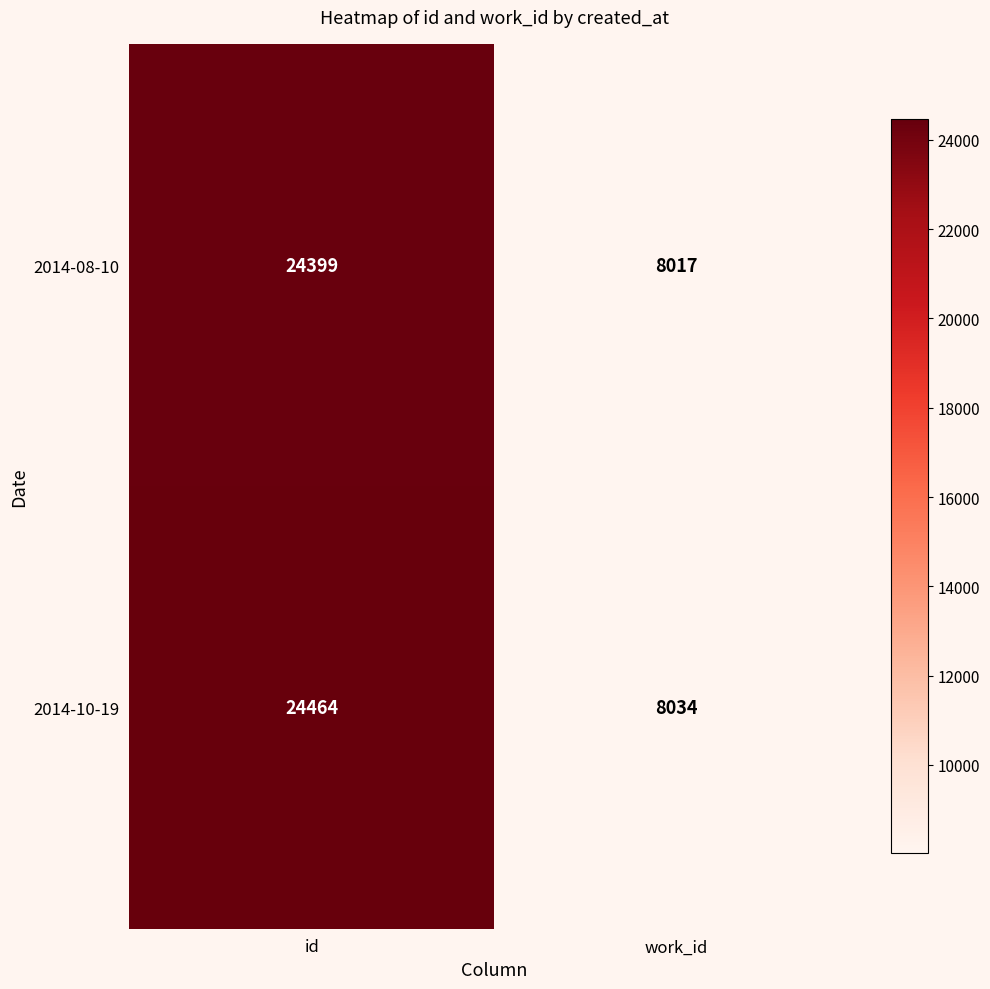

Rank the series by their maximum value, from lowest to highest.

2014-08-10, 2014-10-19